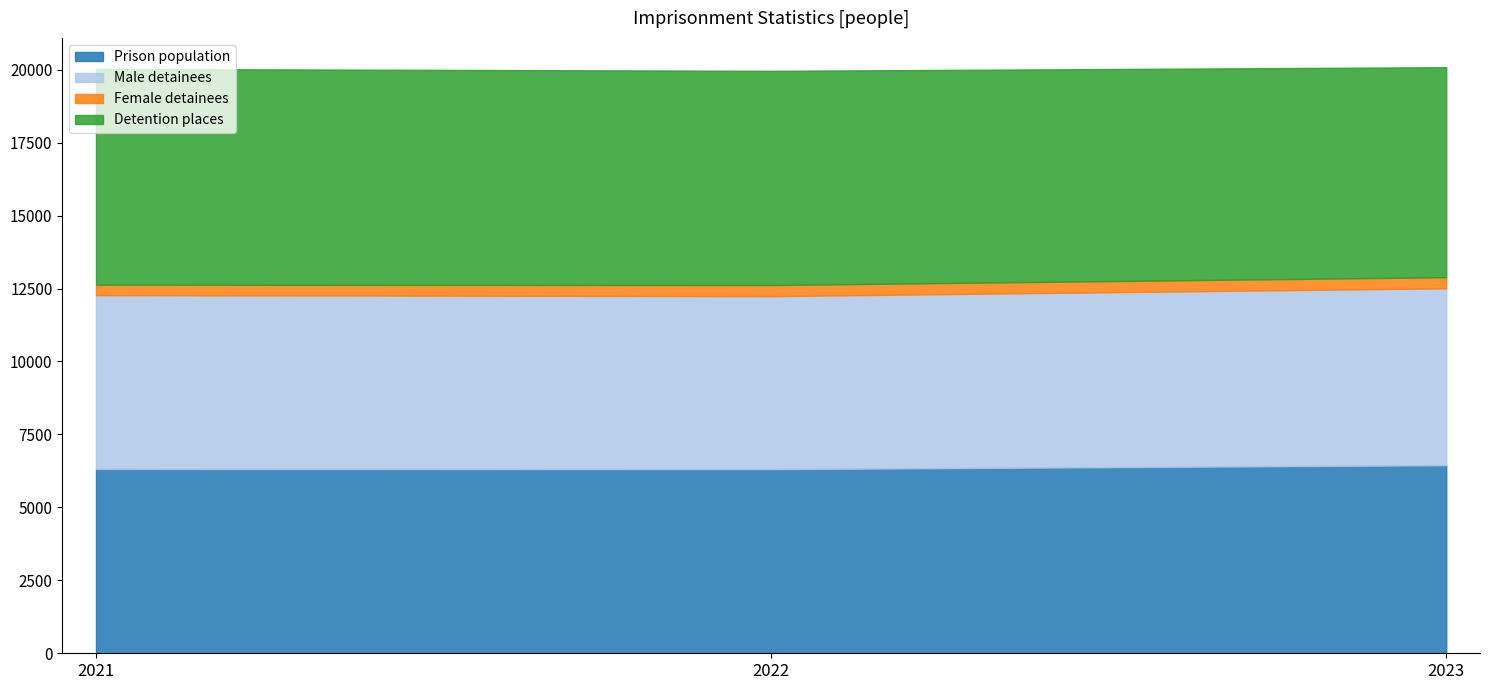

What is the sum of the Female detainees values at 2022 and 2021?

737